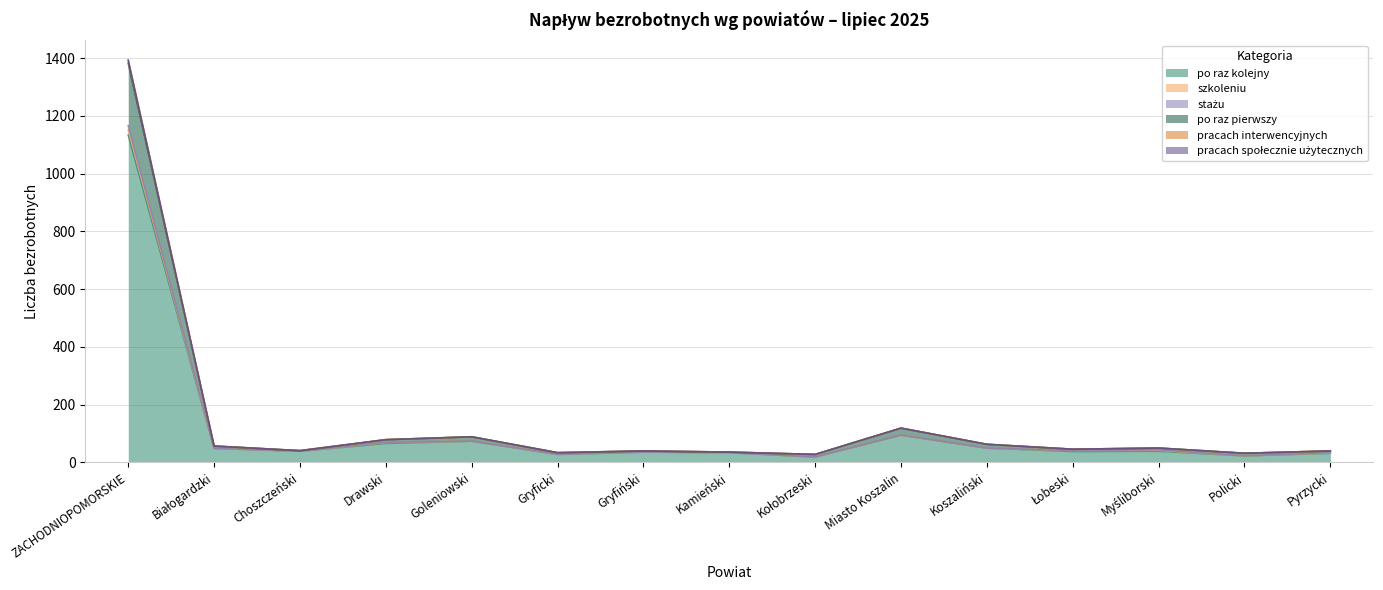

Which category has the highest value across all series?

ZACHODNIOPOMORSKIE